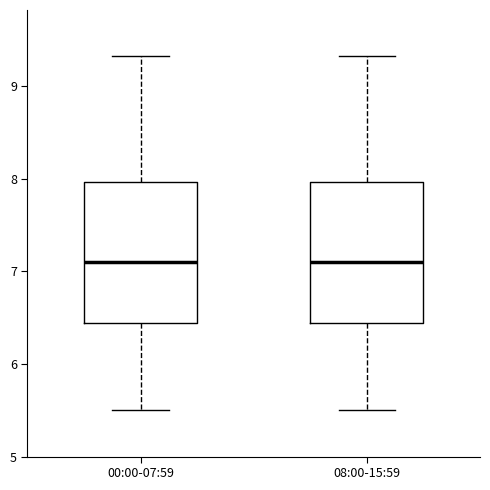

Reading left to right, transcribe this box plot: for each box, give where its median line is, the range the box spans, and where its two whiskers end, as read against the y-axis. The values are not printed on the chart, so give them approximately, as read against the axis.

00:00-07:59: median 7.1, box 6.4 to 8.0, whiskers 5.5 to 9.3
08:00-15:59: median 7.1, box 6.4 to 8.0, whiskers 5.5 to 9.3